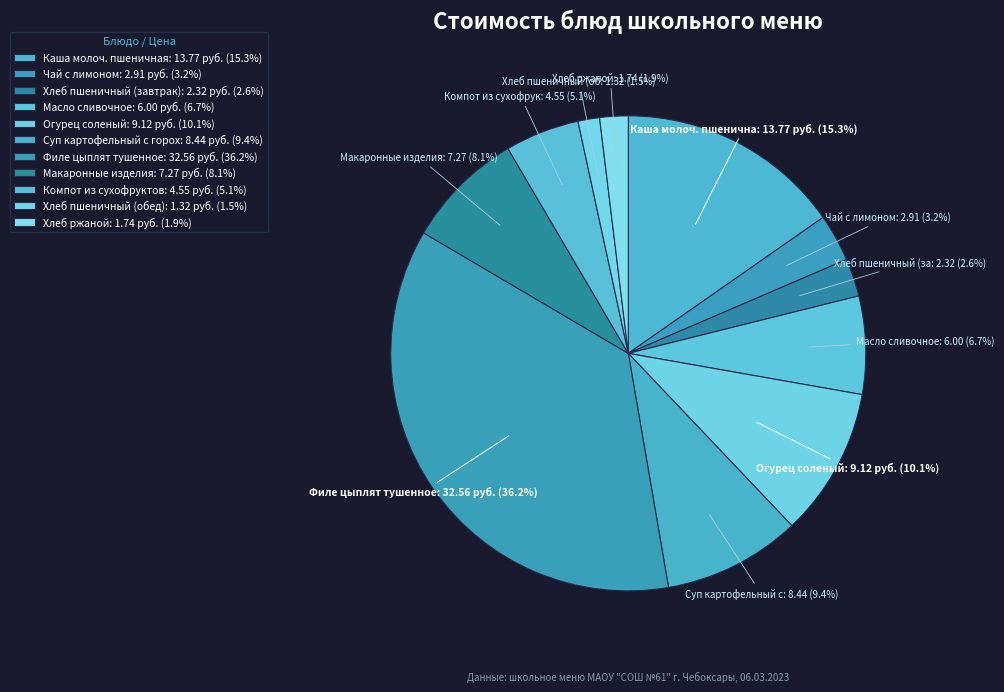

Count the number of slices in the pie.

11